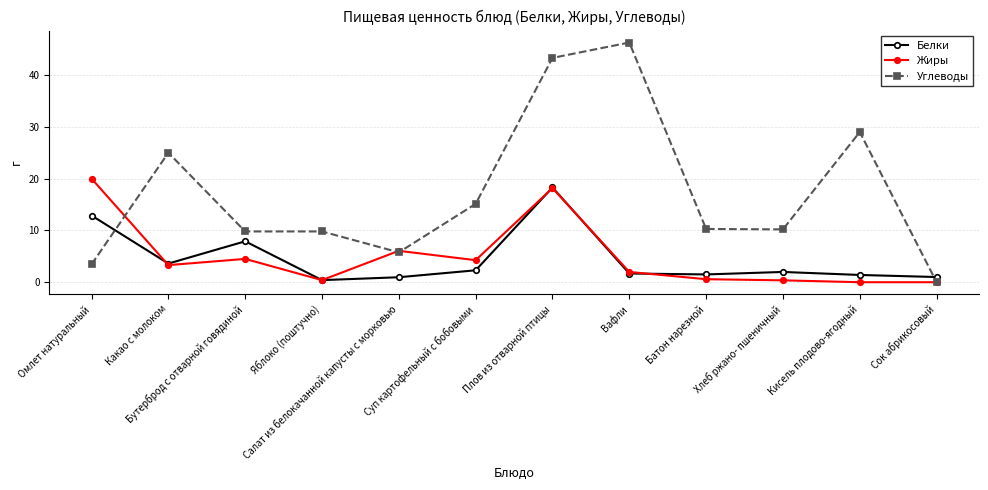

True or false: Углеводы and Белки intersect in this chart.

True